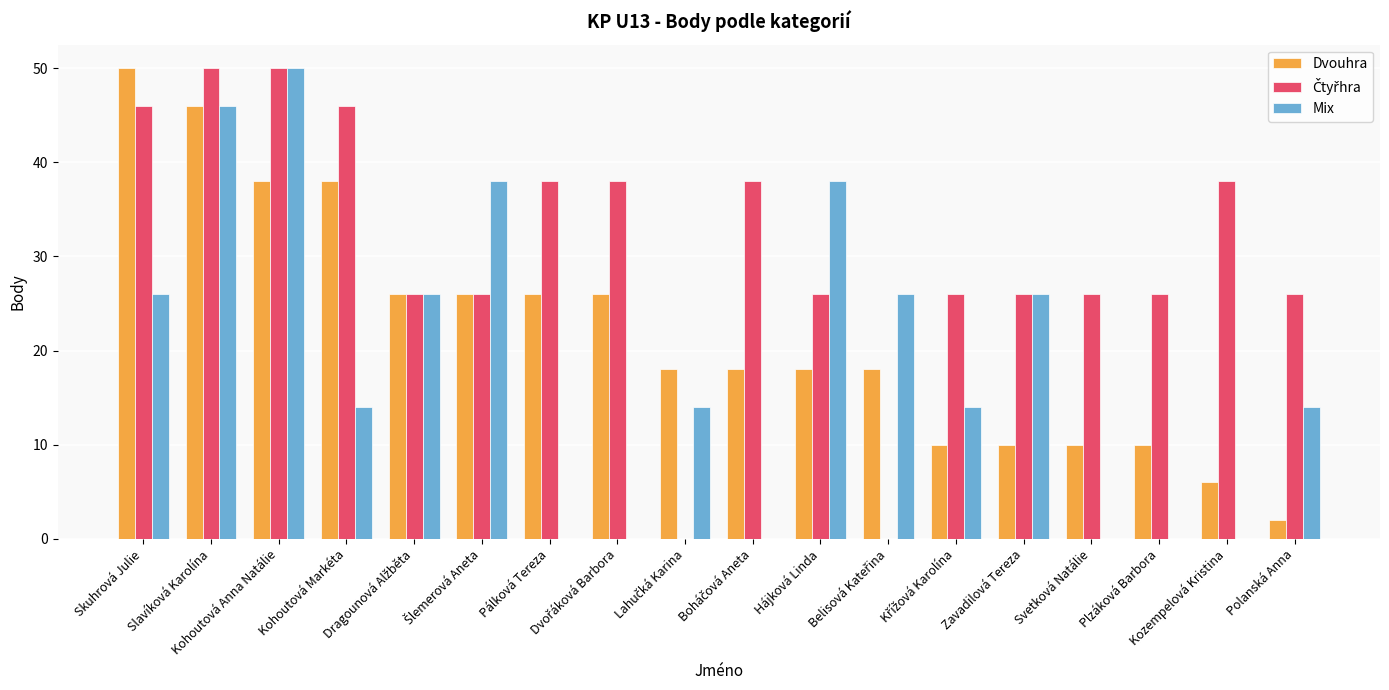

Reading right to left, list all the values displayed in this chart.

Dvouhra: Polanská Anna=2	Kozempelová Kristina=6	Plzáková Barbora=10	Svetková Natálie=10	Zavadilová Tereza=10	Křížová Karolína=10	Belisová Kateřina=18	Hájková Linda=18	Boháčová Aneta=18	Lahučká Karina=18	Dvořáková Barbora=26	Pálková Tereza=26	Šlemerová Aneta=26	Dragounová Alžběta=26	Kohoutová Markéta=38	Kohoutová Anna Natálie=38	Slavíková Karolína=46	Skuhrová Julie=50
Čtyřhra: Polanská Anna=26	Kozempelová Kristina=38	Plzáková Barbora=26	Svetková Natálie=26	Zavadilová Tereza=26	Křížová Karolína=26	Belisová Kateřina=0	Hájková Linda=26	Boháčová Aneta=38	Lahučká Karina=0	Dvořáková Barbora=38	Pálková Tereza=38	Šlemerová Aneta=26	Dragounová Alžběta=26	Kohoutová Markéta=46	Kohoutová Anna Natálie=50	Slavíková Karolína=50	Skuhrová Julie=46
Mix: Polanská Anna=14	Kozempelová Kristina=0	Plzáková Barbora=0	Svetková Natálie=0	Zavadilová Tereza=26	Křížová Karolína=14	Belisová Kateřina=26	Hájková Linda=38	Boháčová Aneta=0	Lahučká Karina=14	Dvořáková Barbora=0	Pálková Tereza=0	Šlemerová Aneta=38	Dragounová Alžběta=26	Kohoutová Markéta=14	Kohoutová Anna Natálie=50	Slavíková Karolína=46	Skuhrová Julie=26